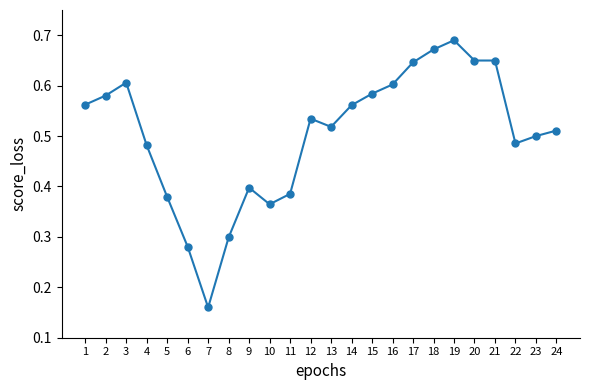

Which has a higher value, 20 or 19?

19